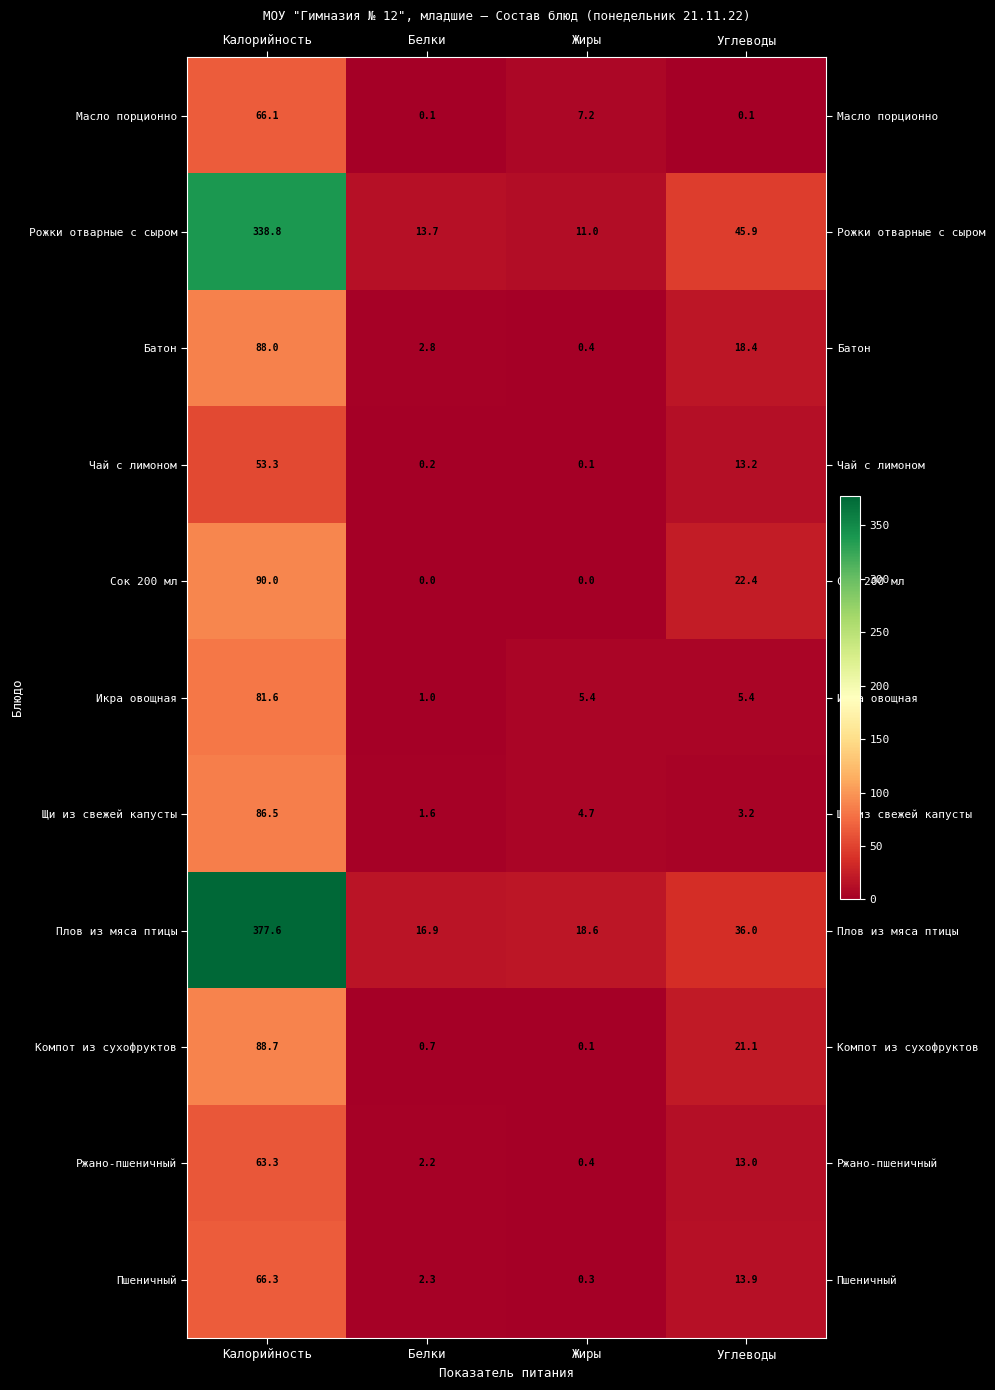

What is the maximum value shown in the chart?

377.6